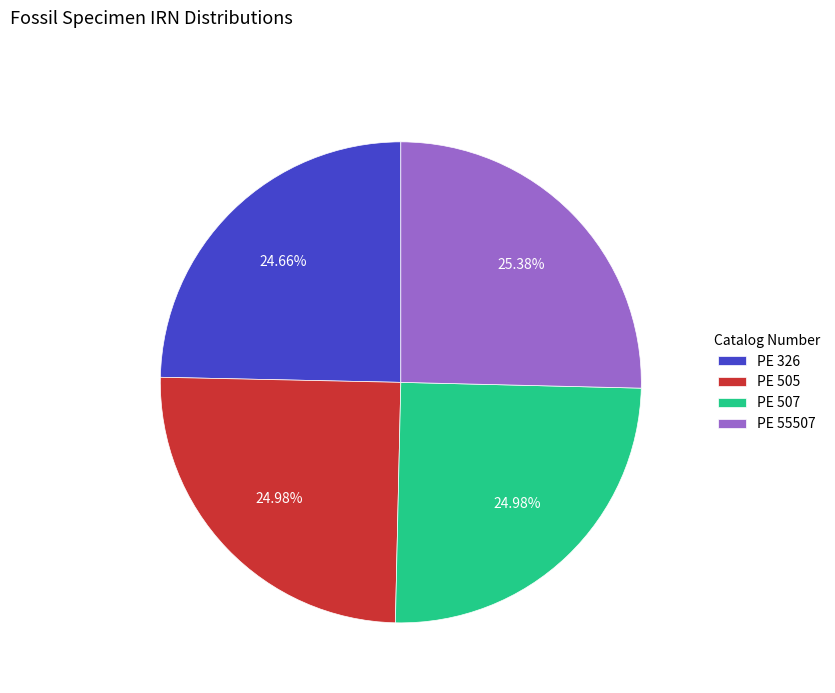

What is the ratio of the value at PE 326 to the value at PE 505?

1.0